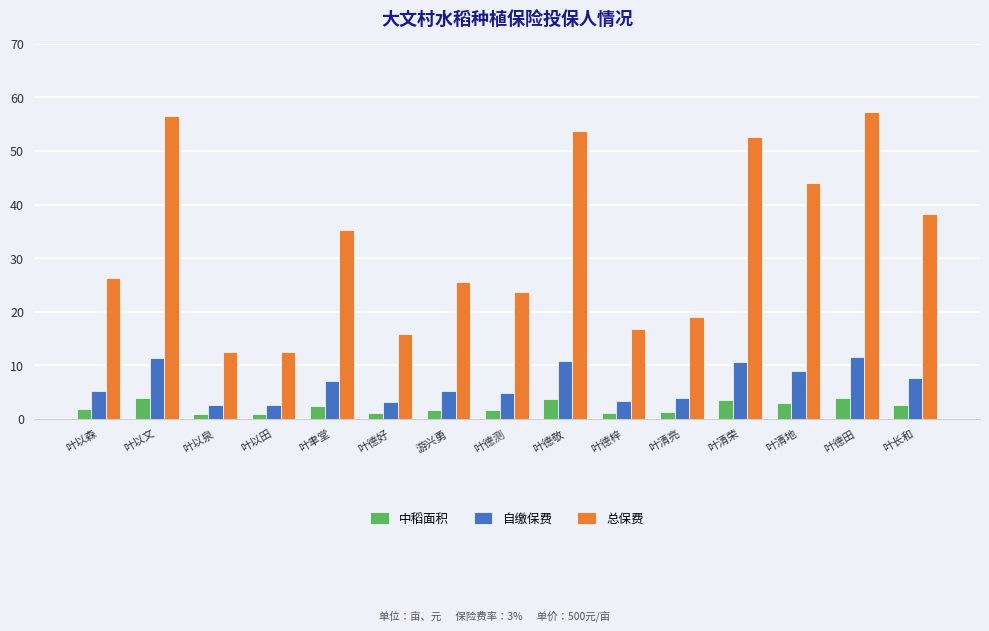

Between 叶清亮 and 叶长和, which series saw the biggest shift?

总保费